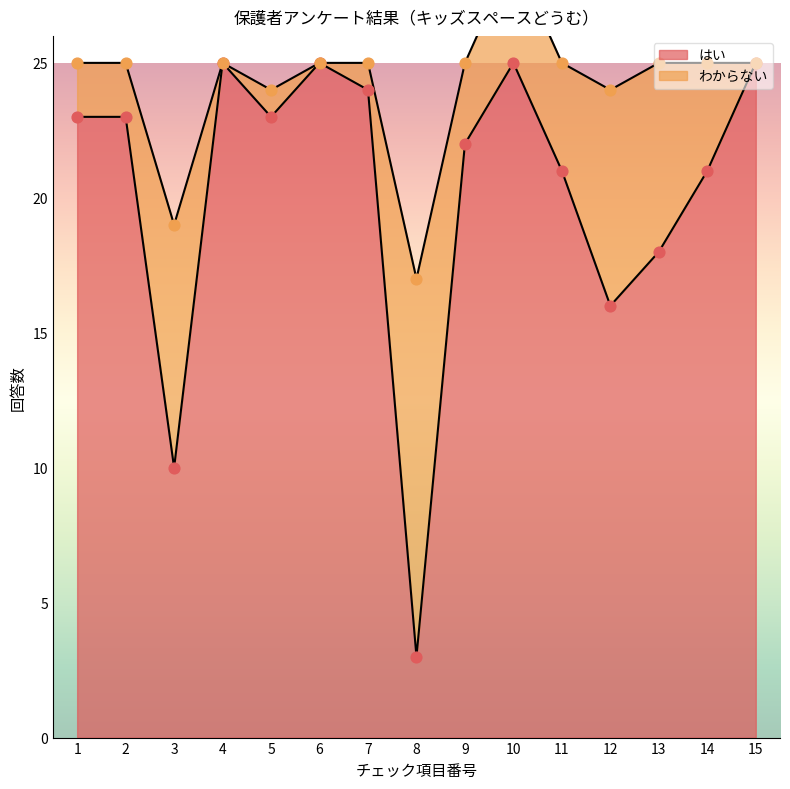

What is the ratio of the value at 6 to the value at 9?

1.1